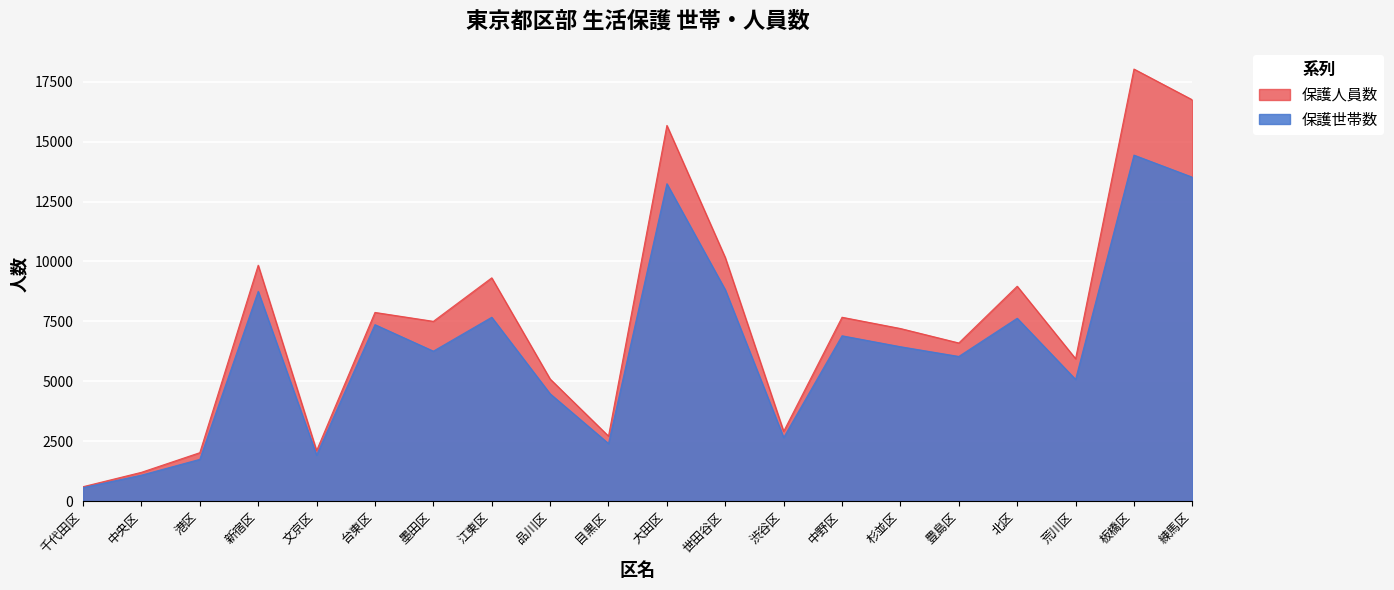

How many categories are shown in the chart?

20